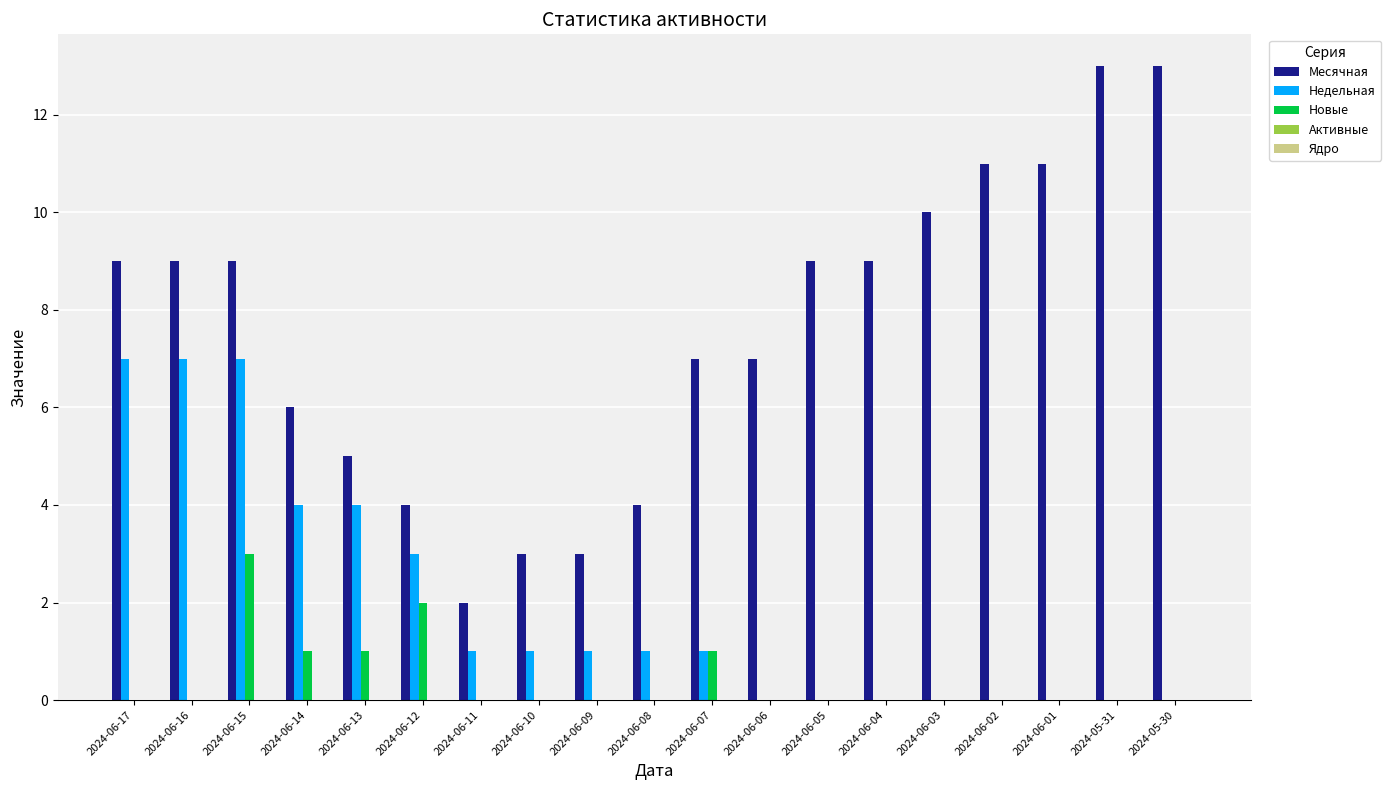

The Недельная series shows 0 at 2024-05-30. True or false?

True